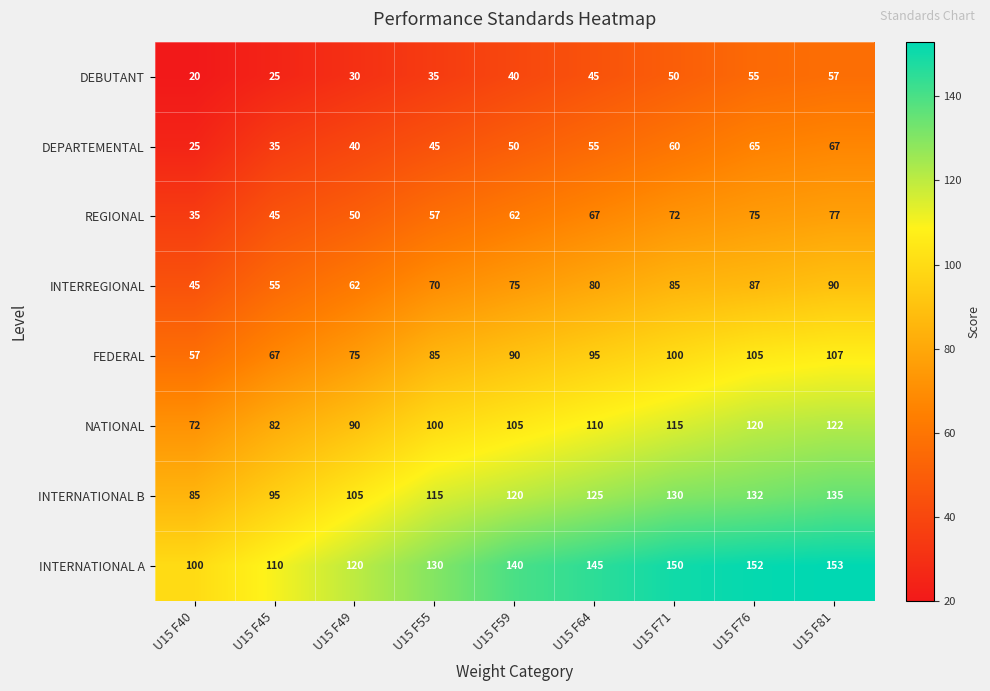

Count the number of categories in the chart.

9